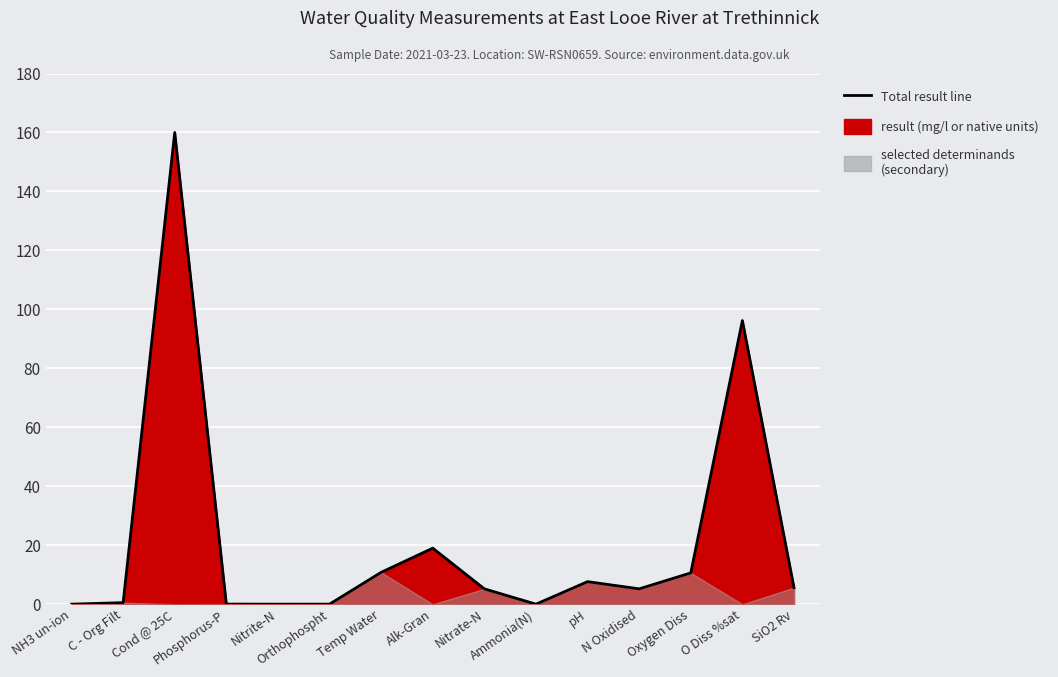

Reading left to right, list all the values displayed in this chart.

0.0	0.5	160.0	0.0	0.0	0.0	10.8	19.0	5.2	0.0	7.6	5.2	10.6	96.2	5.6